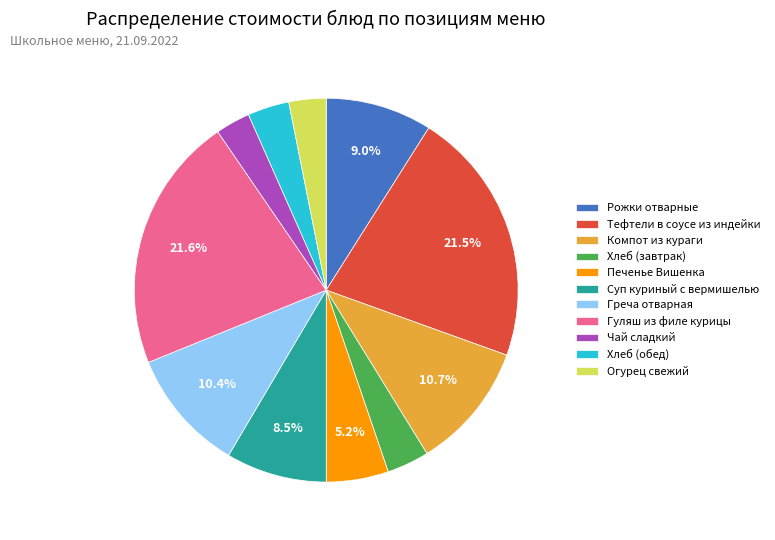

How much of the chart is everything except Греча отварная?

89.6%